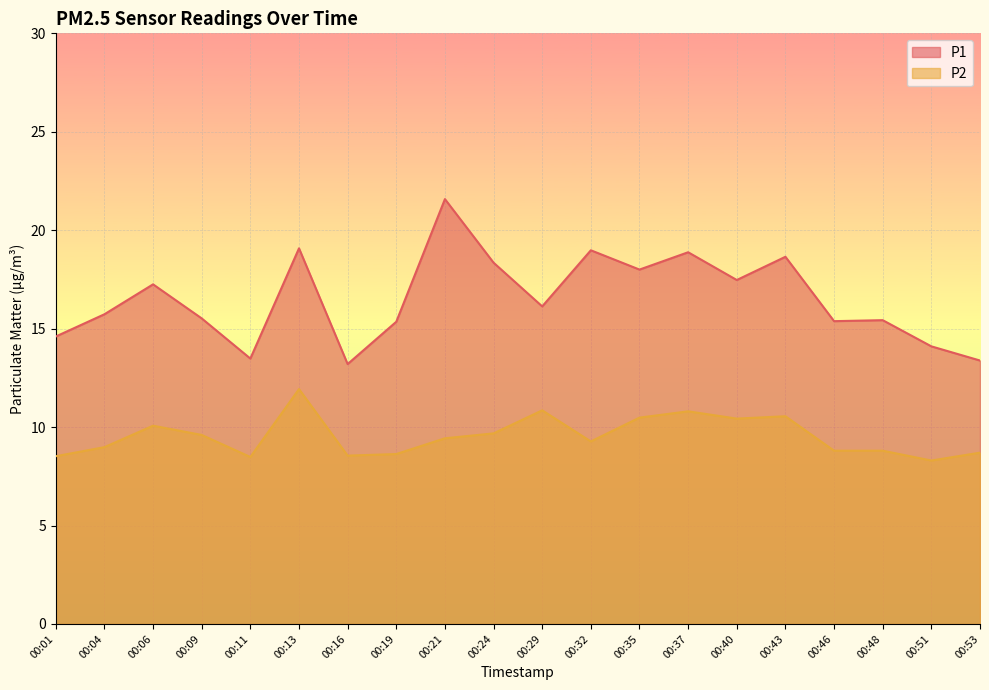

Reading right to left, list all the values displayed in this chart.

P1: 13.4	14.1	15.4	15.4	18.6	17.5	18.9	18.0	19.0	16.1	18.4	21.6	15.3	13.2	19.1	13.5	15.5	17.2	15.7	14.6
P2: 8.7	8.3	8.8	8.8	10.6	10.4	10.8	10.5	9.3	10.8	9.7	9.4	8.6	8.6	11.9	8.5	9.6	10.1	9.0	8.5